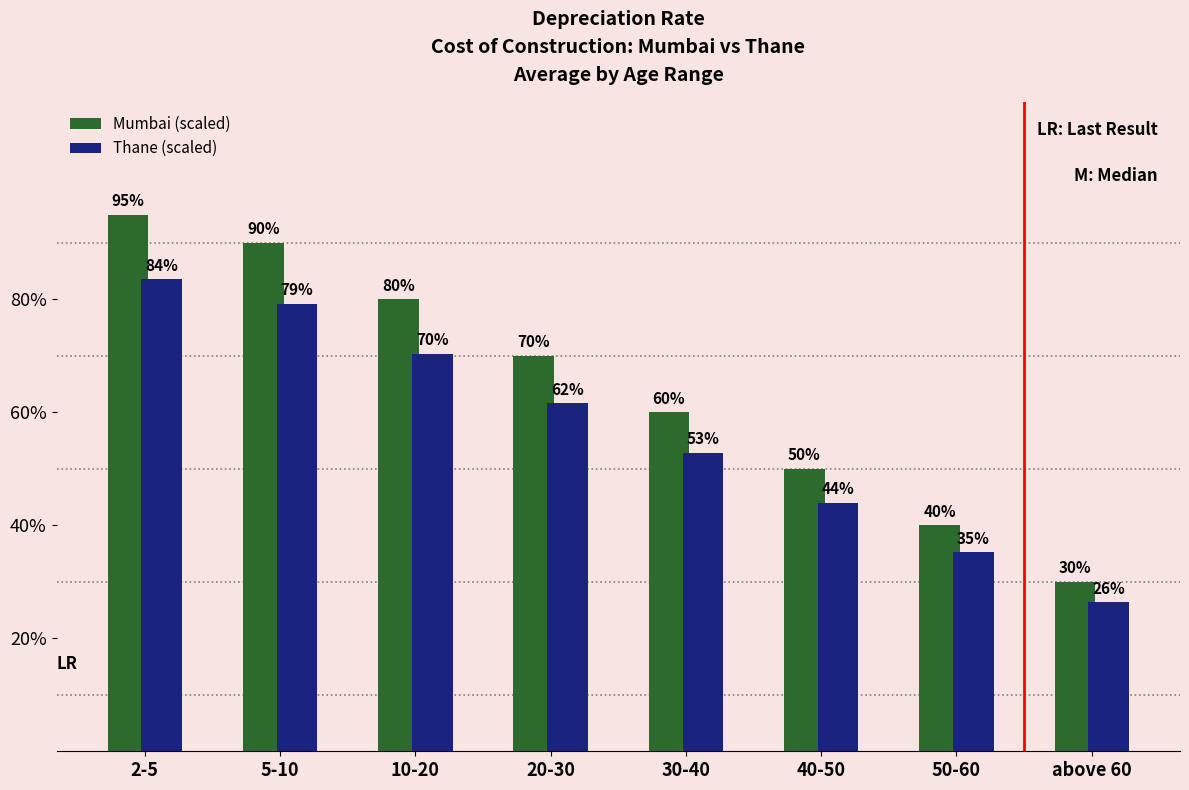

What is the greatest value displayed?

0.9